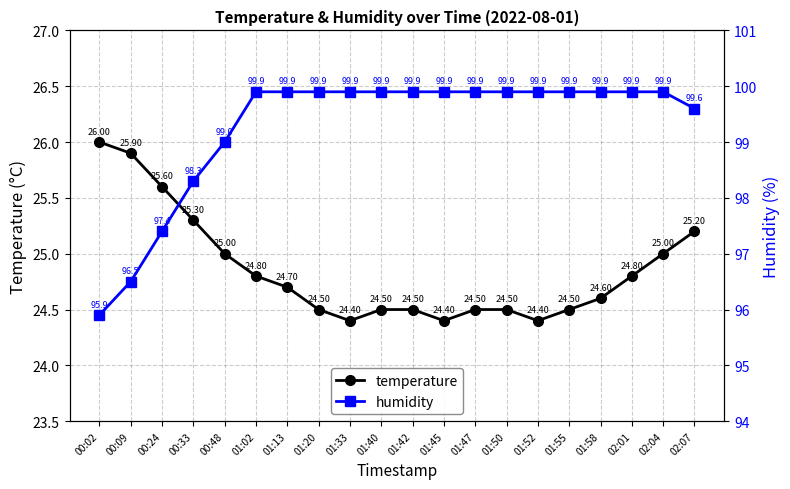

What is the difference between the highest and lowest values at 00:48?

74.0